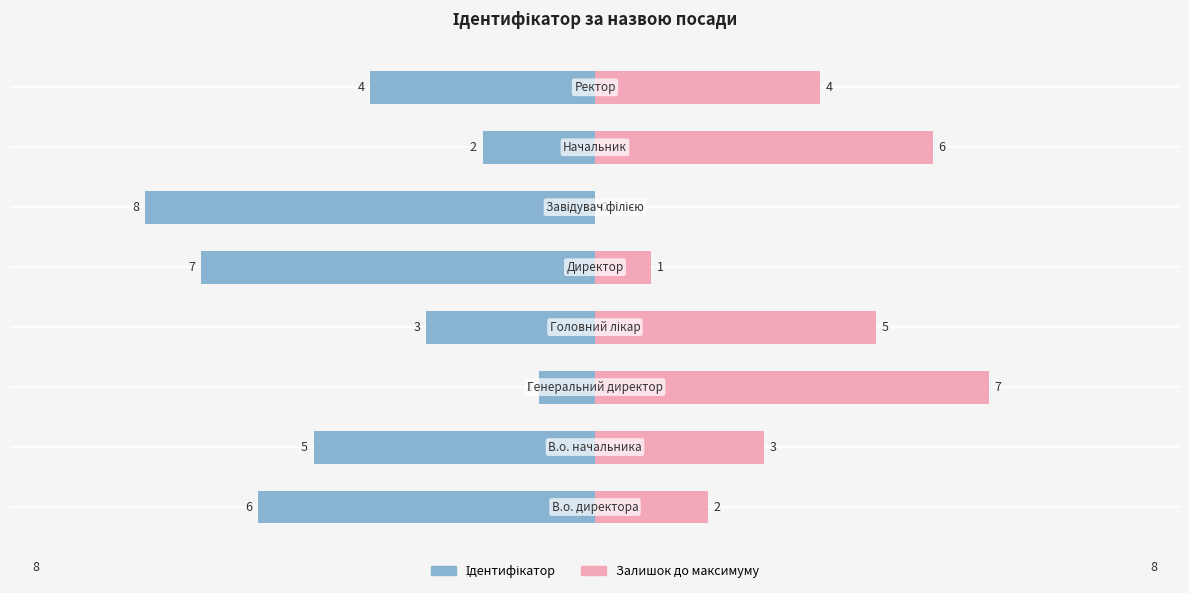

Reading right to left, extract all data points from this chart.

4	2	8	7	3	1	5	6